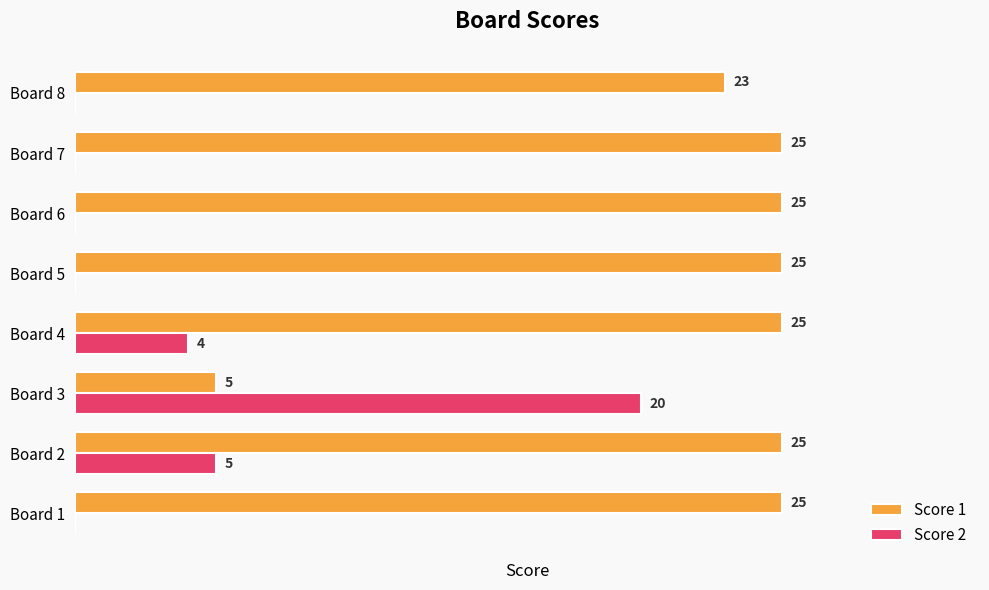

Is the value of Score 1 at Board 2 greater than the value of Score 2 at Board 4?

Yes